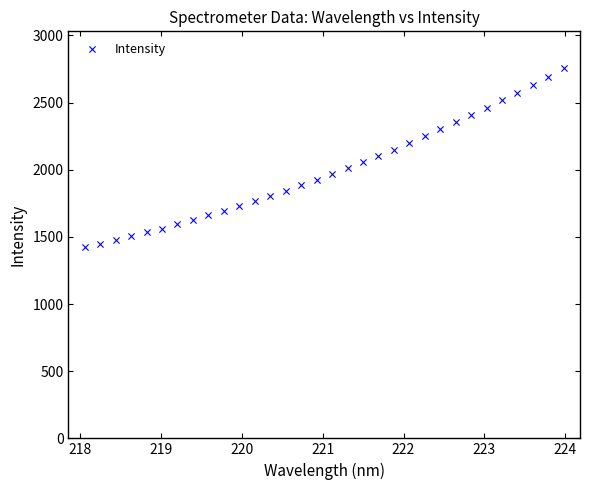

What is the range of X values (max minus min)?

5.9